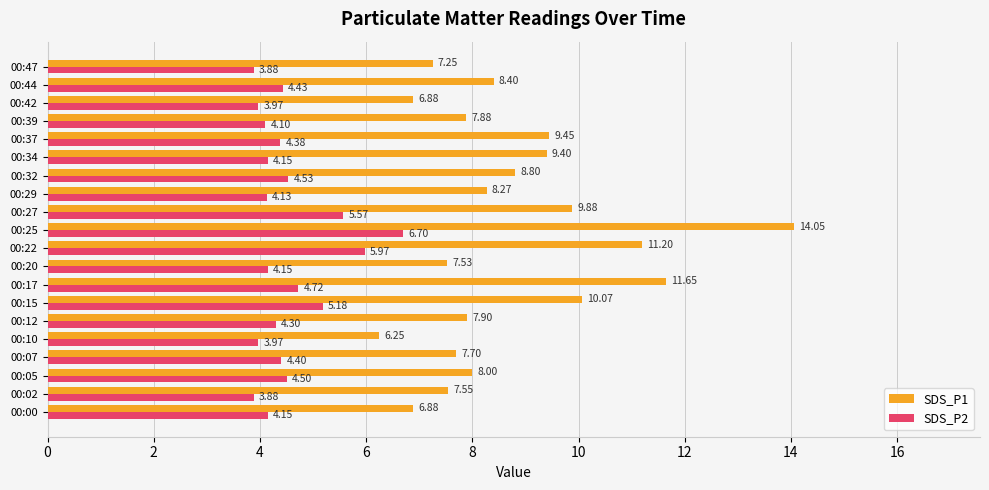

What is the sum of the SDS_P2 values at 00:17 and 00:39?

8.8